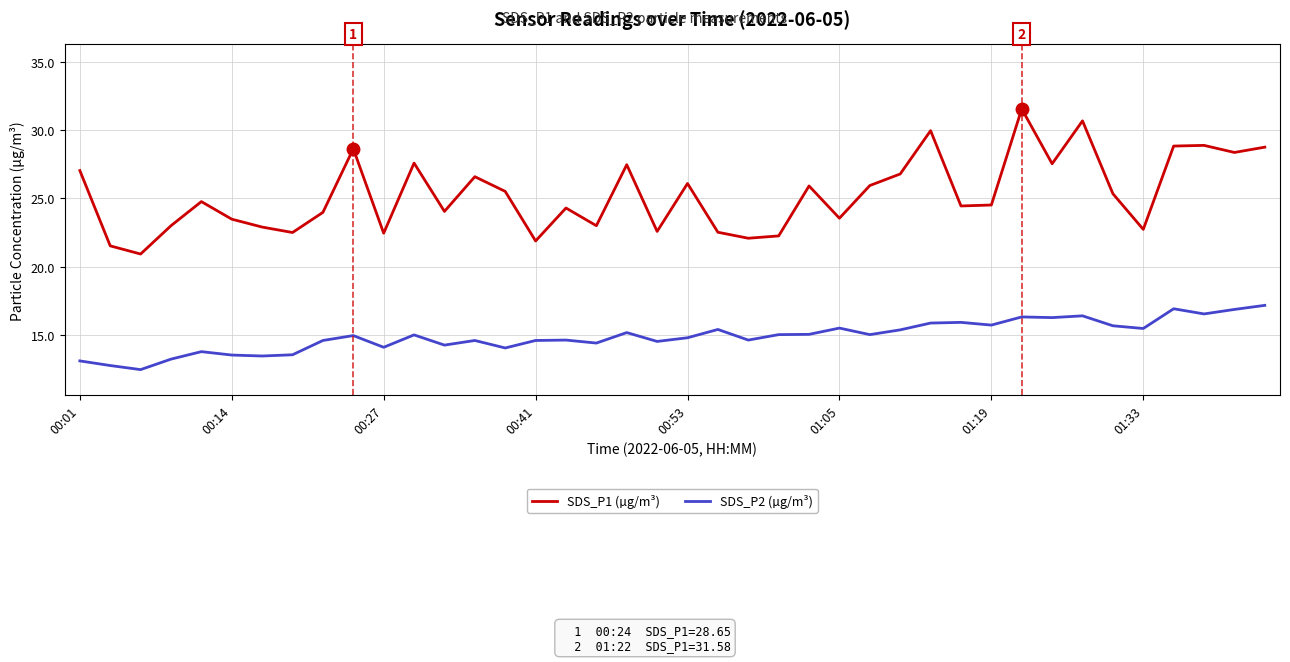

How many lines are shown in the chart?

2